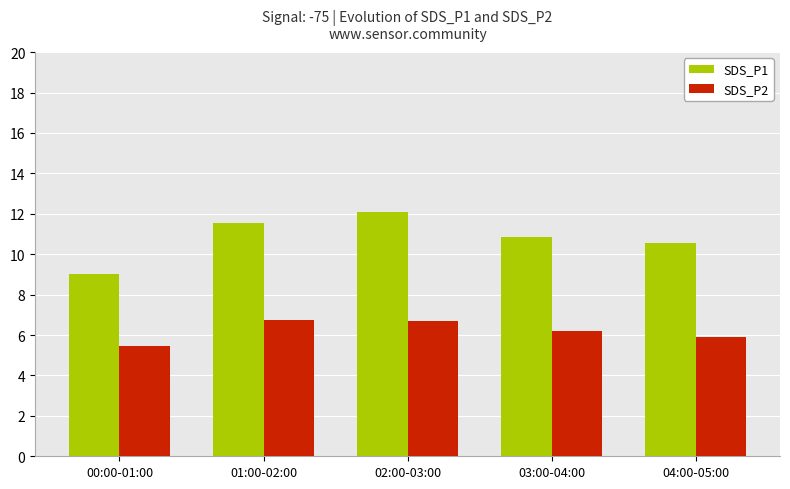

What is the average value of the SDS_P2 series?

6.2